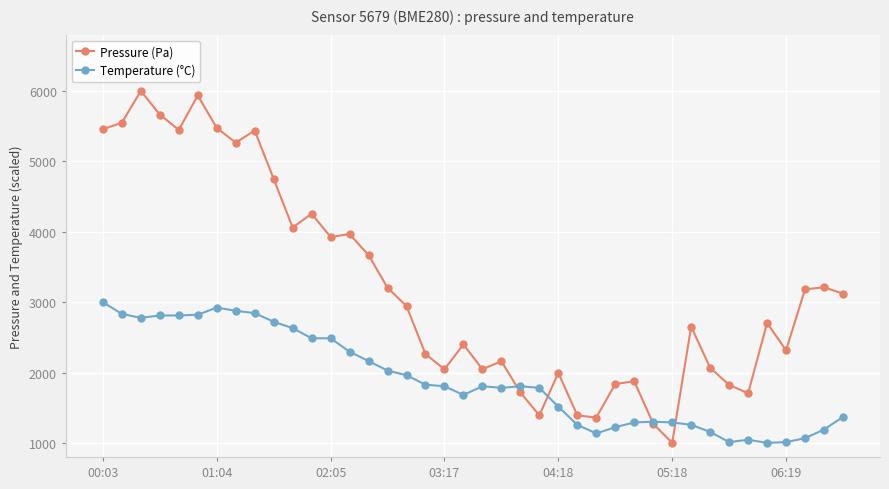

List the series in order of their overall mean, highest first.

Pressure (Pa), Temperature (°C)